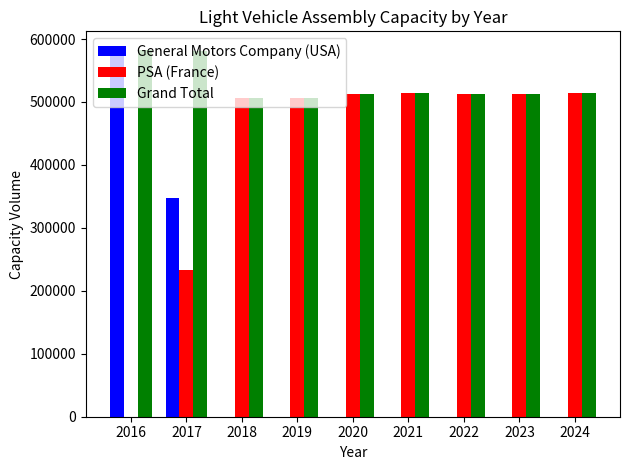

How many data points does each series have?

9